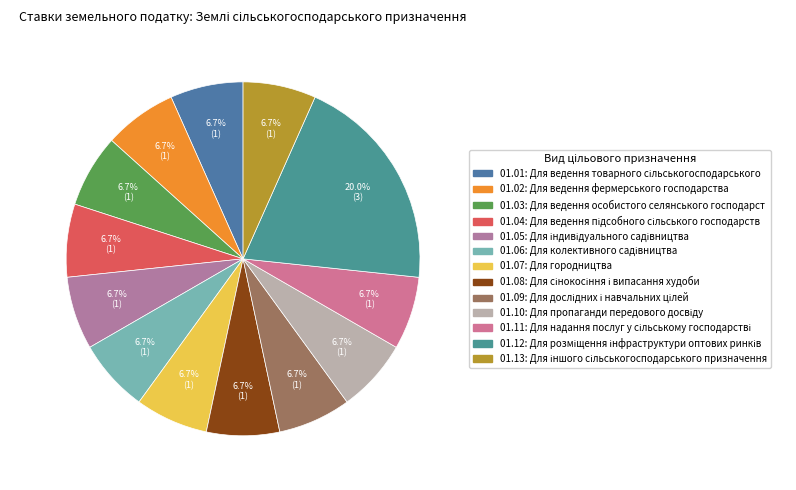

To the nearest percent, what is the average slice percentage?

8%